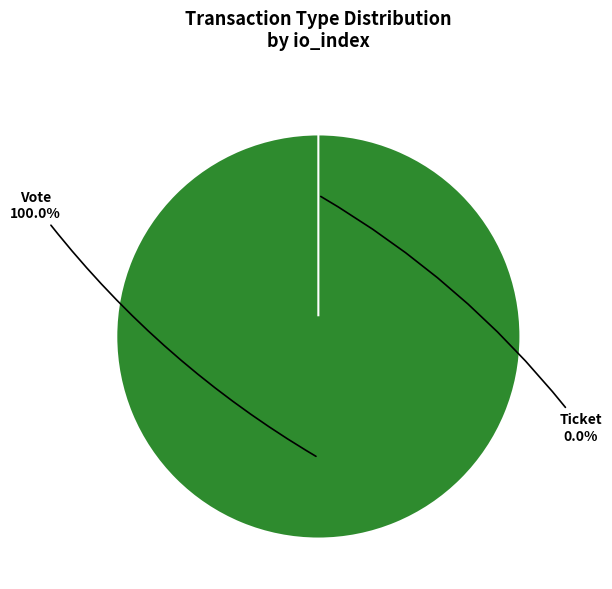

Which slice is the smallest?

Ticket